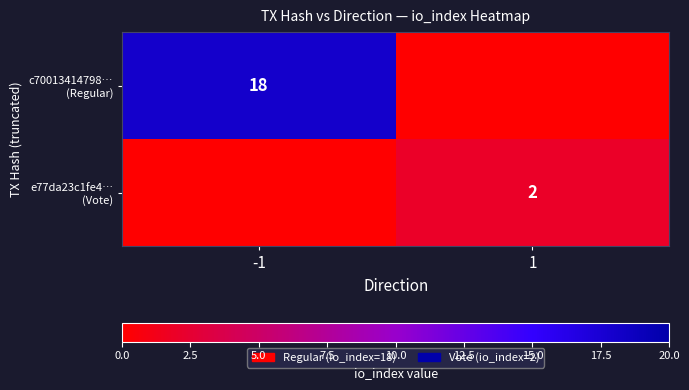

List the series in order of their overall mean, lowest first.

e77da23c1fe4… (Vote), c70013414798… (Regular)